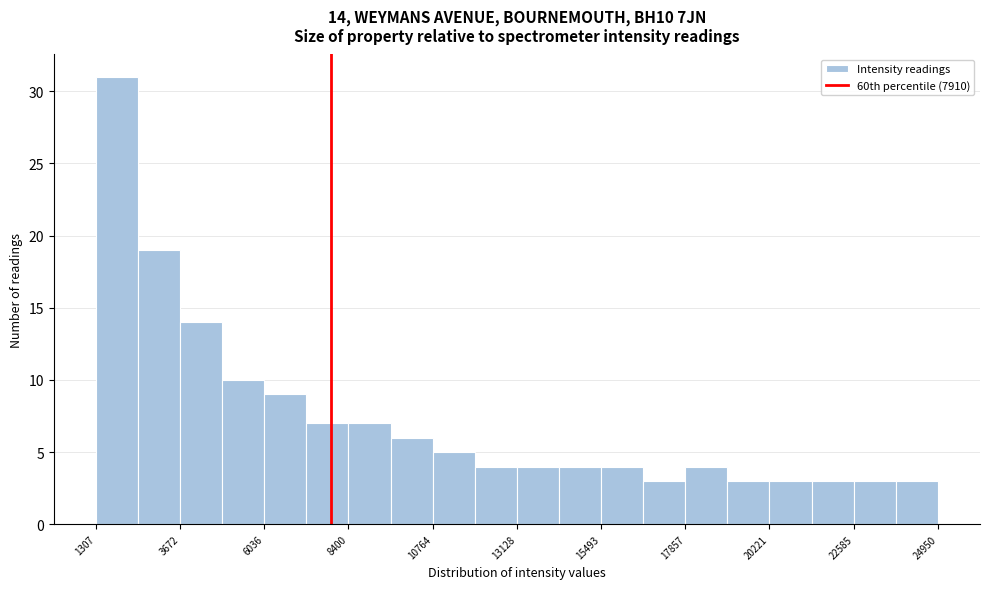

Read against the x-axis, roughly where is the centre of the tallest bar?

2000